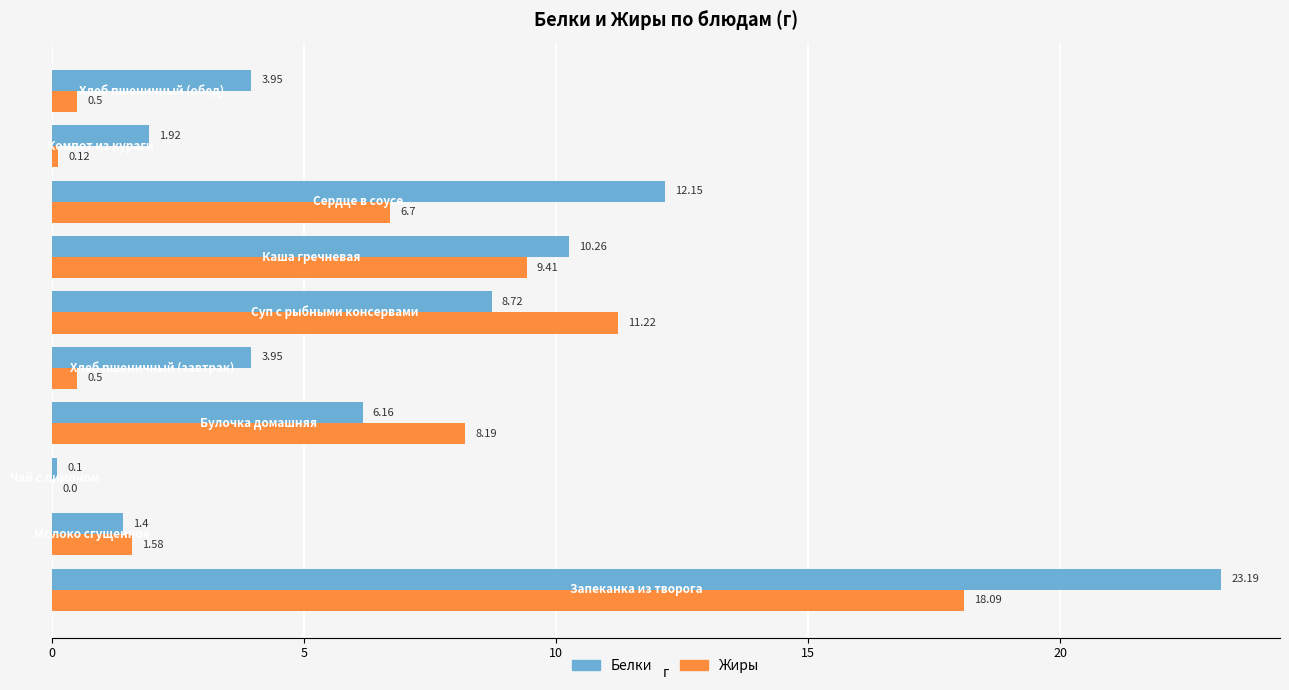

What is the sum of all Жиры values?

56.3